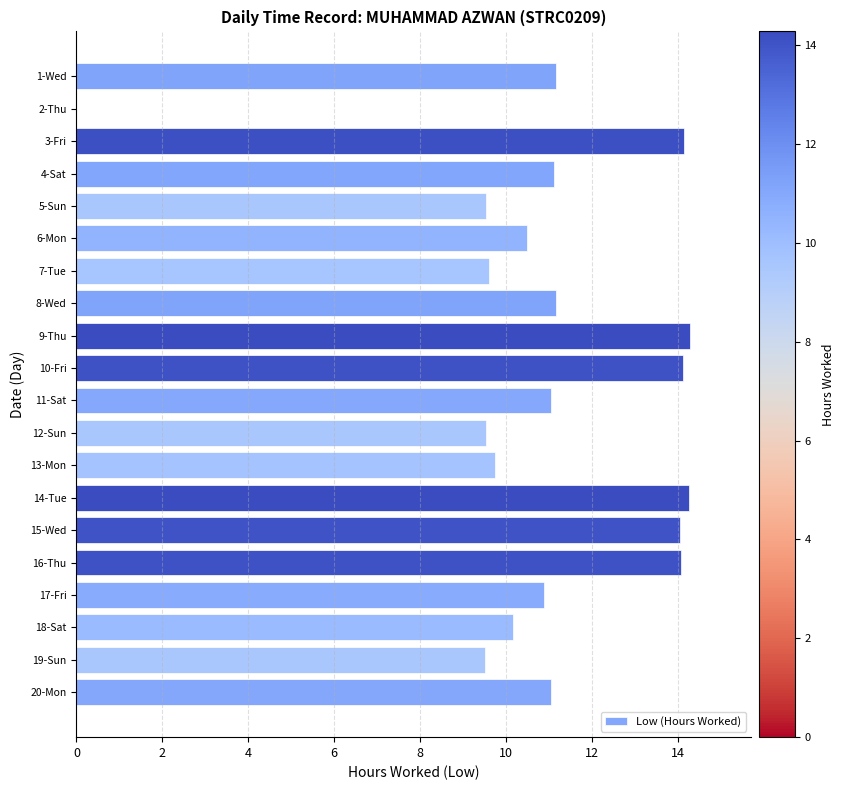

What is the sum of all values?

219.9